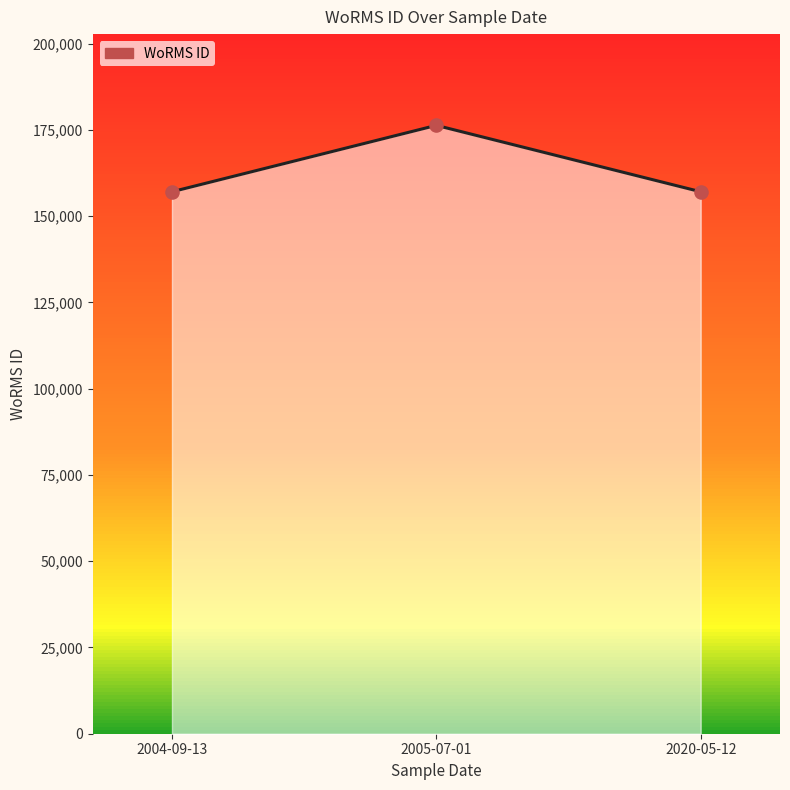

Approximately how many times larger is the value at 2004-09-13 compared to 2020-05-12?

1.0